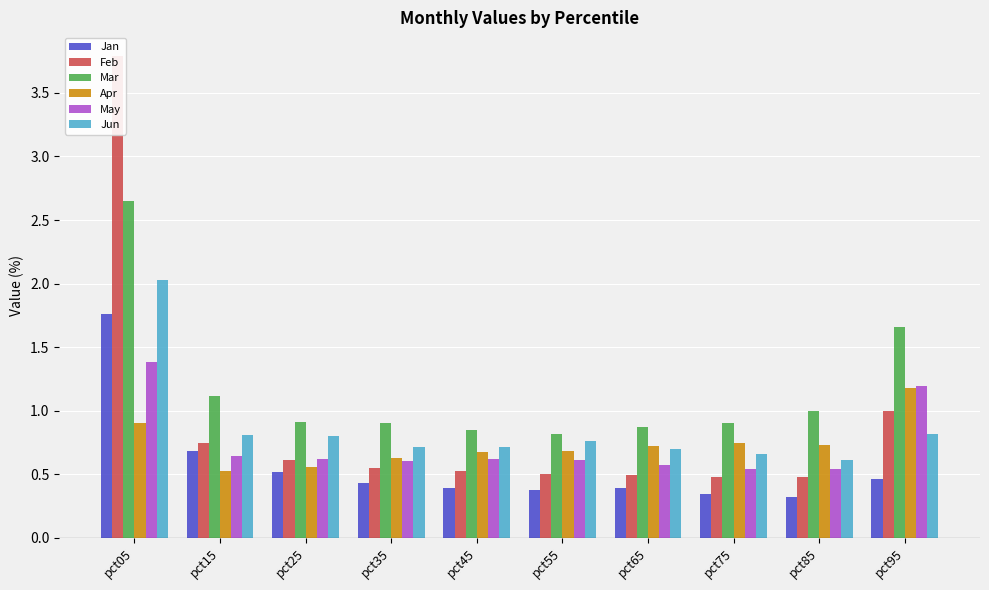

Which series has the largest total across all categories?

Mar